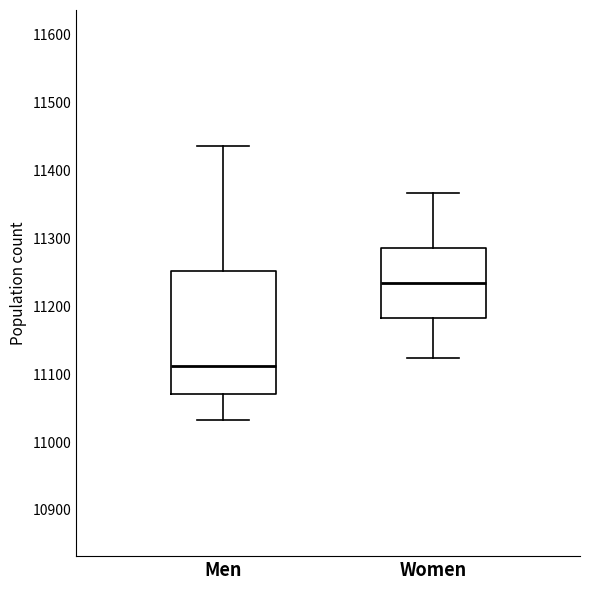

Where does the median line of the box for Women sit on the y-axis? The values are not printed on the chart, so give them approximately, as read against the axis.

11230